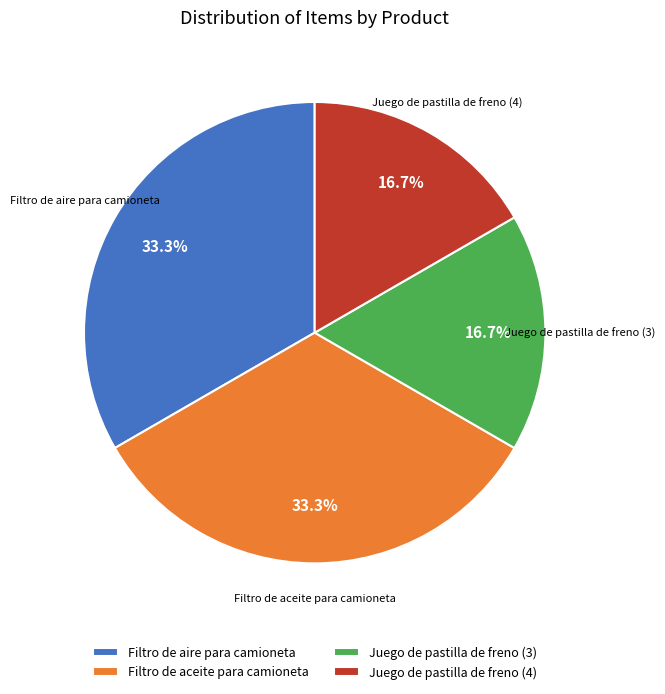

What percentage do Filtro de aire para camioneta and Juego de pastilla de freno (4) together represent?

50.0%